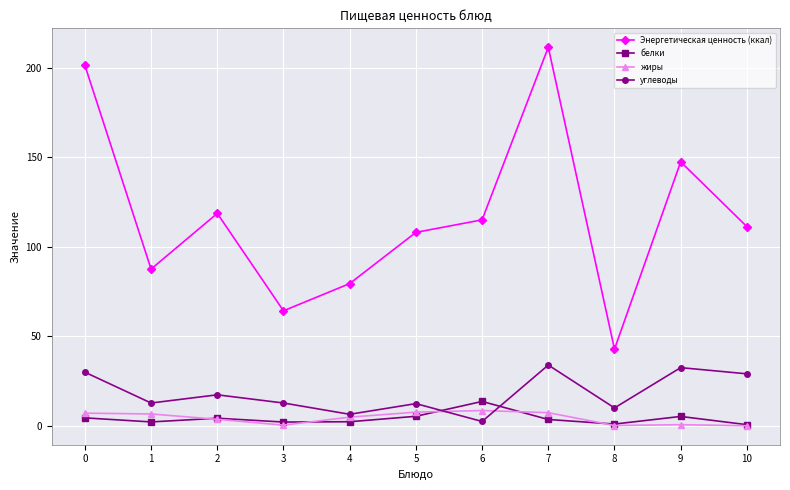

True or false: белки and Энергетическая ценность (ккал) intersect in this chart.

False